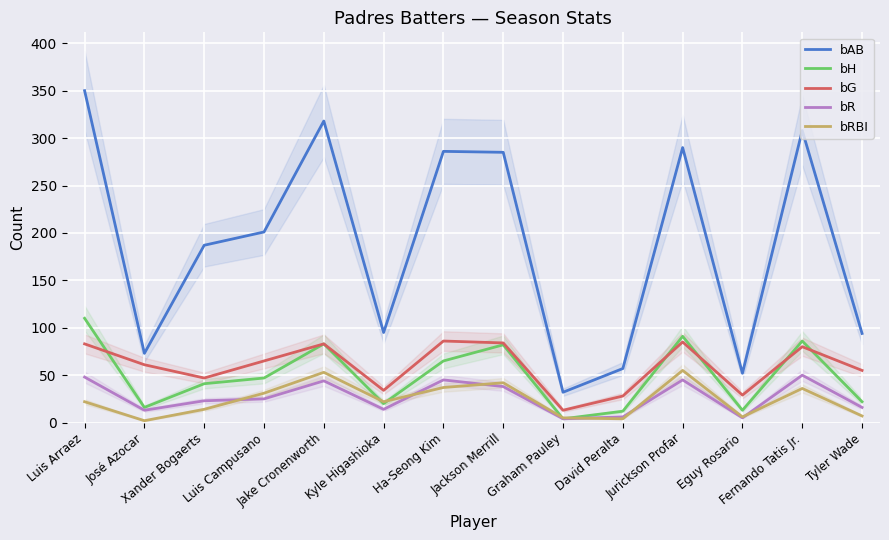

Which has a higher value, Xander Bogaerts or Jackson Merrill?

Jackson Merrill